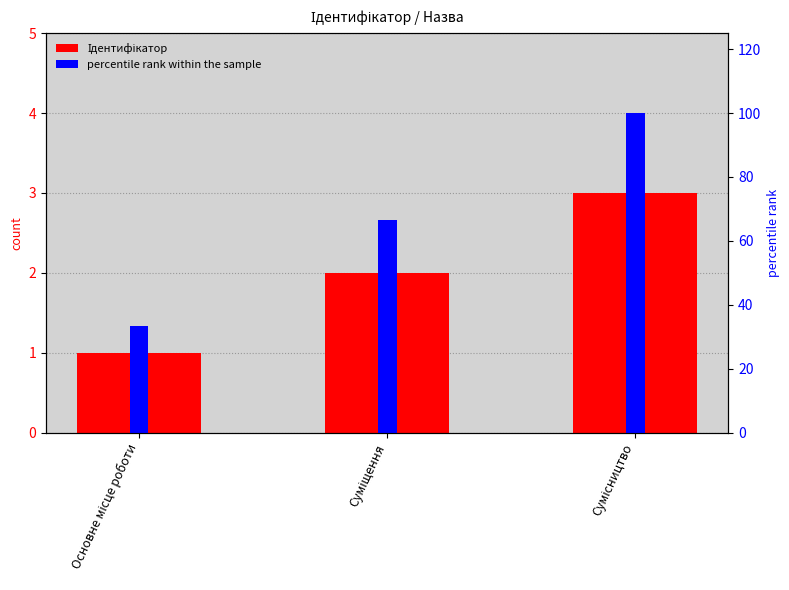

What is the lowest value of the Ідентифікатор series?

1.0